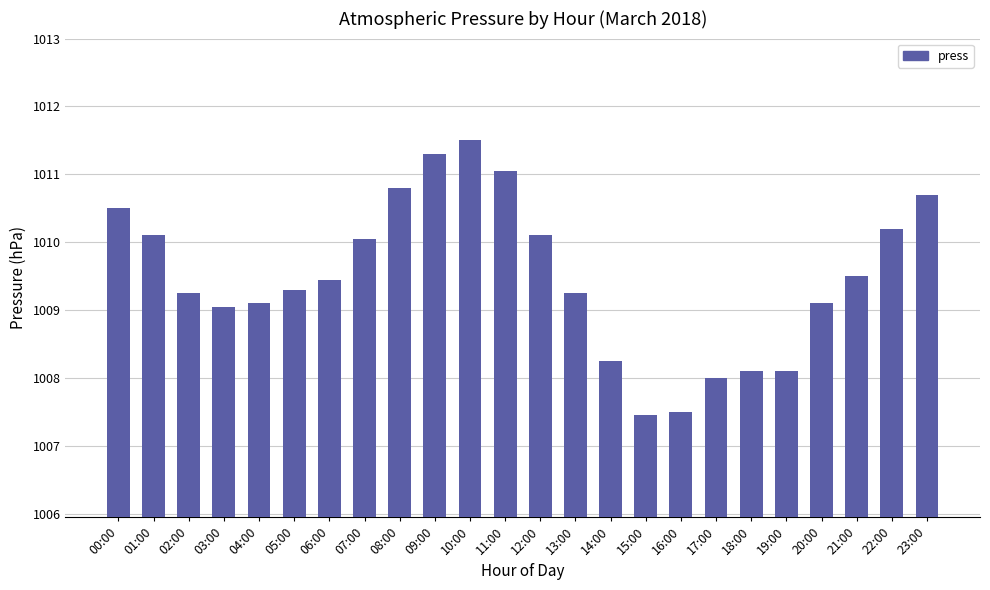

What value does the data have at 08:00?

1010.8